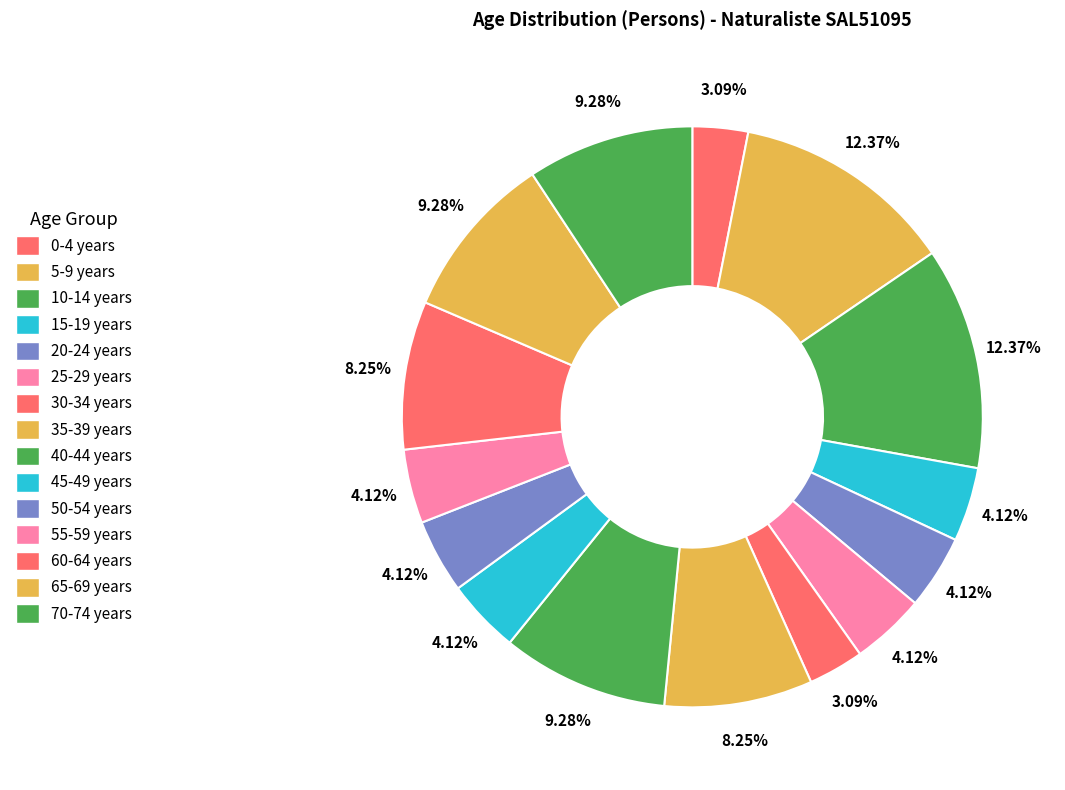

How many slices are in this pie chart?

15